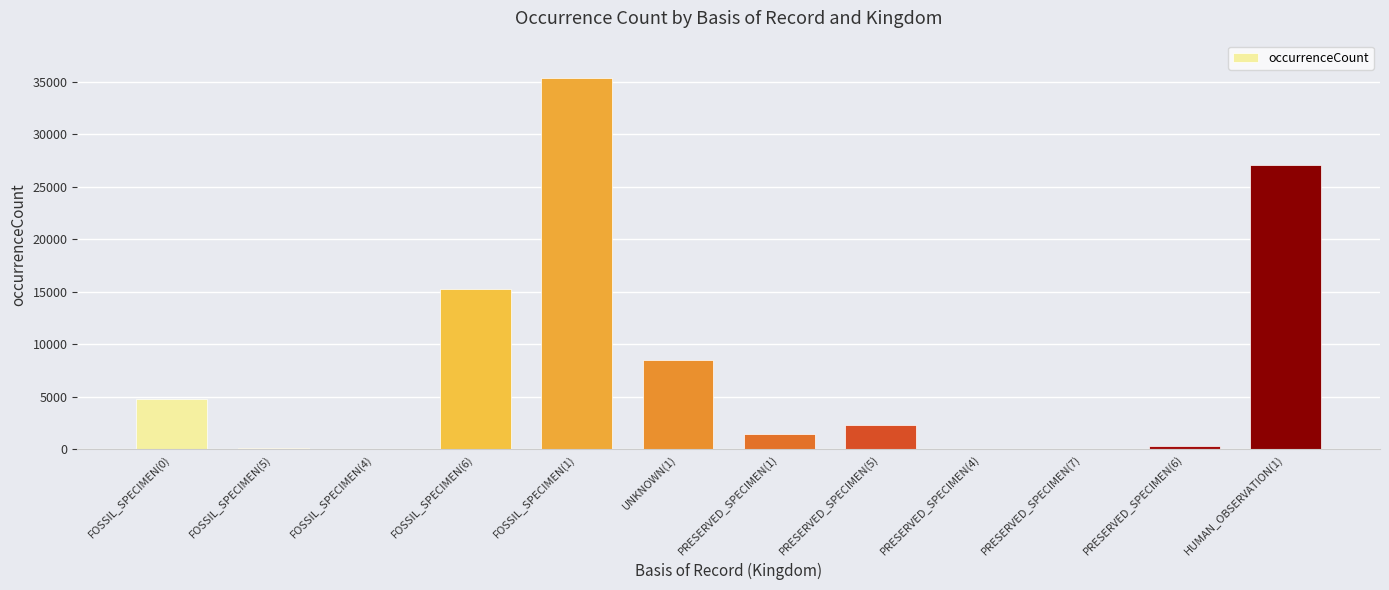

Which label corresponds to the largest value in the chart?

FOSSIL_SPECIMEN(1)